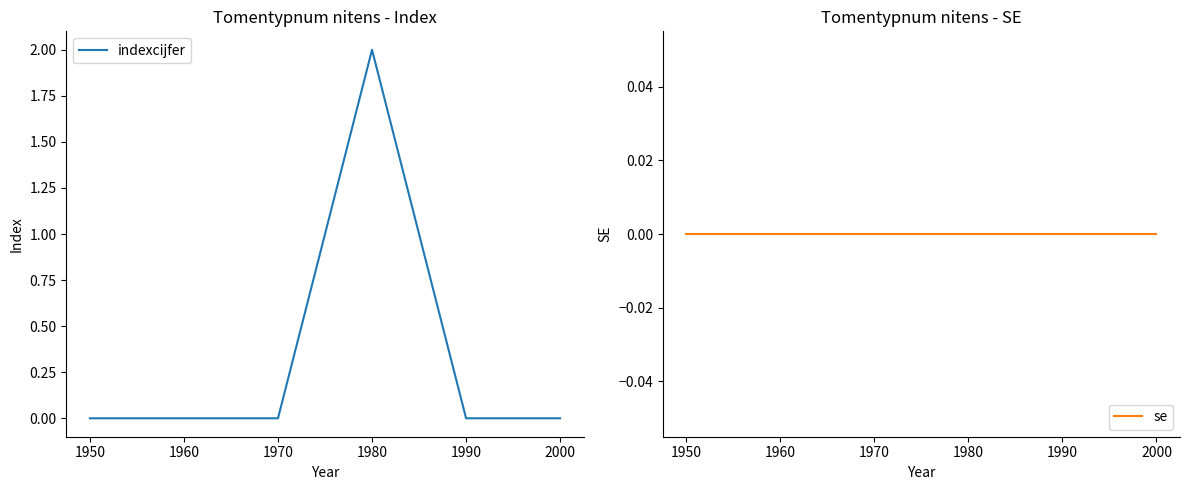

True or false: se has more than 0 points higher than both neighbors.

False